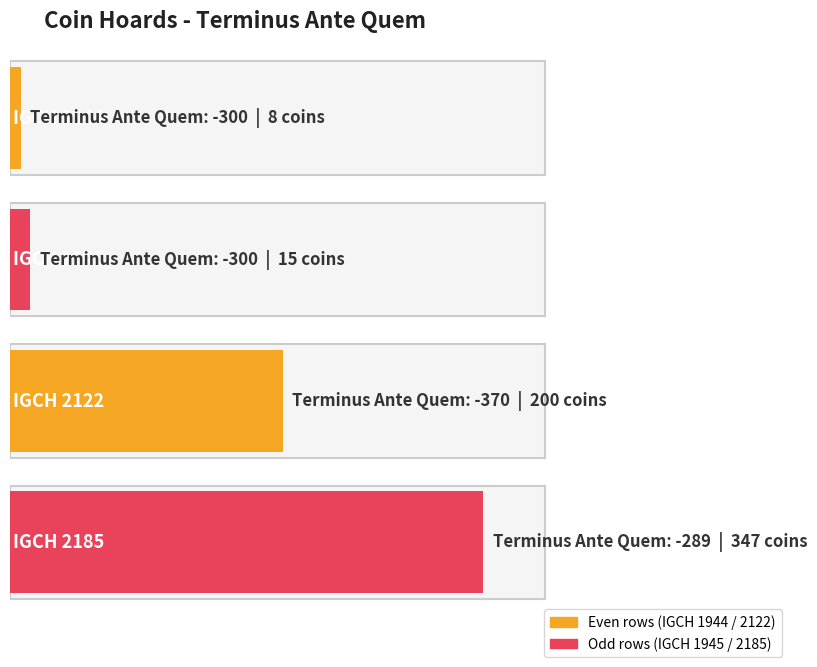

Which has a higher value, IGCH 2185 or IGCH 1944?

IGCH 2185